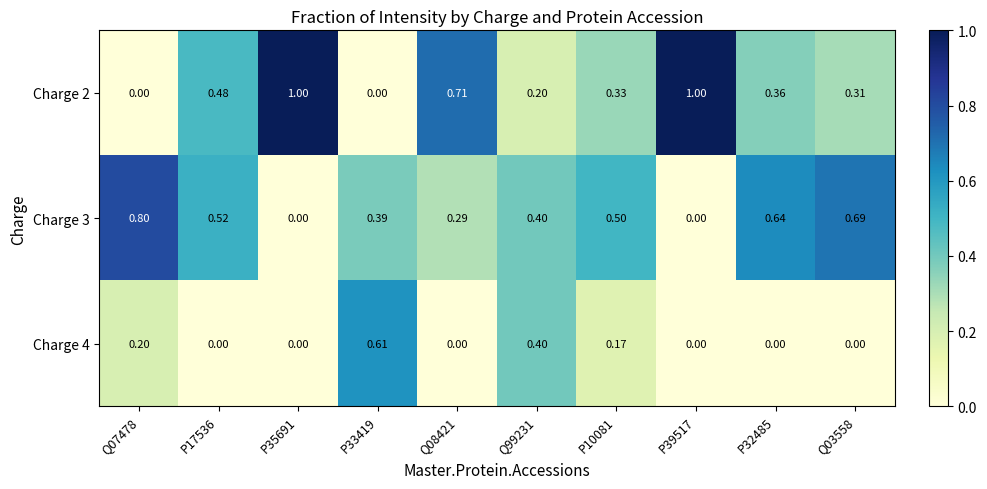

How many data points in Charge 4 are above 0?

4